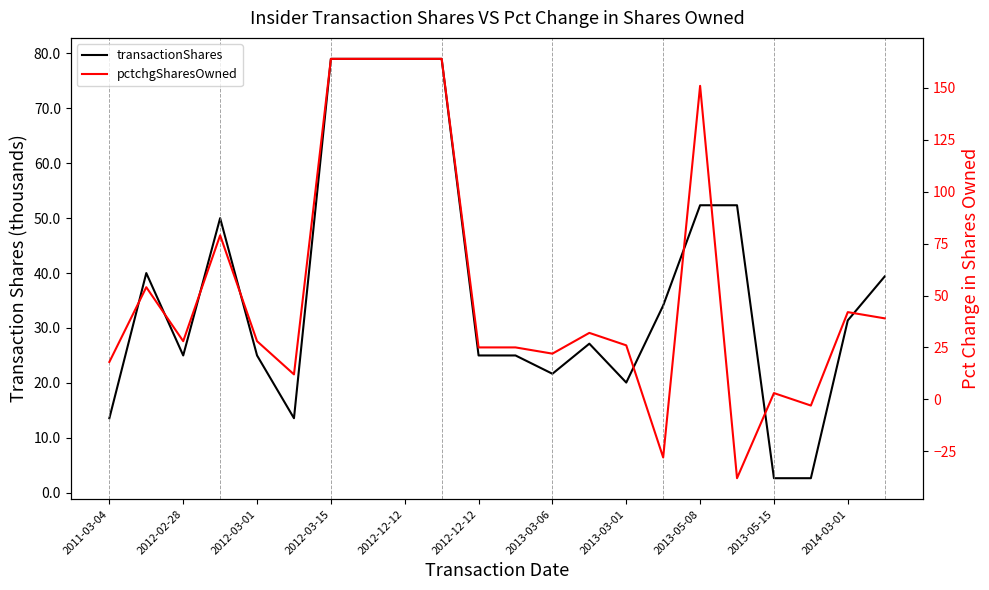

Reading left to right, list all the values displayed in this chart.

transactionShares: 13.6	40.0	25.0	50.0	25.0	13.6	79.0	79.0	79.0	79.0	25.0	25.0	21.7	27.1	20.1	34.1	52.3	52.3	2.7	2.7	31.4	39.4
pctchgSharesOwned: 18.0	54.0	28.0	79.0	28.0	12.0	164.0	164.0	164.0	164.0	25.0	25.0	22.0	32.0	26.0	-28.0	151.0	-38.0	3.0	-3.0	42.0	39.0